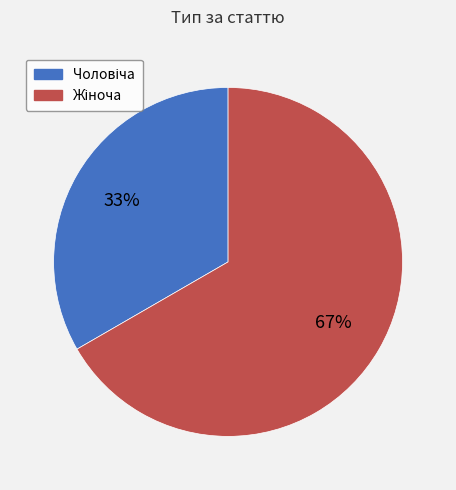

To the nearest percent, what is the average slice percentage?

50%